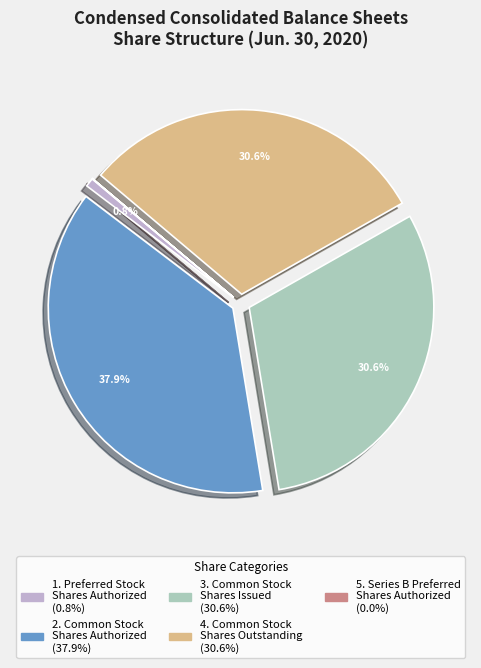

Is there any slice that represents more than half of the pie?

No